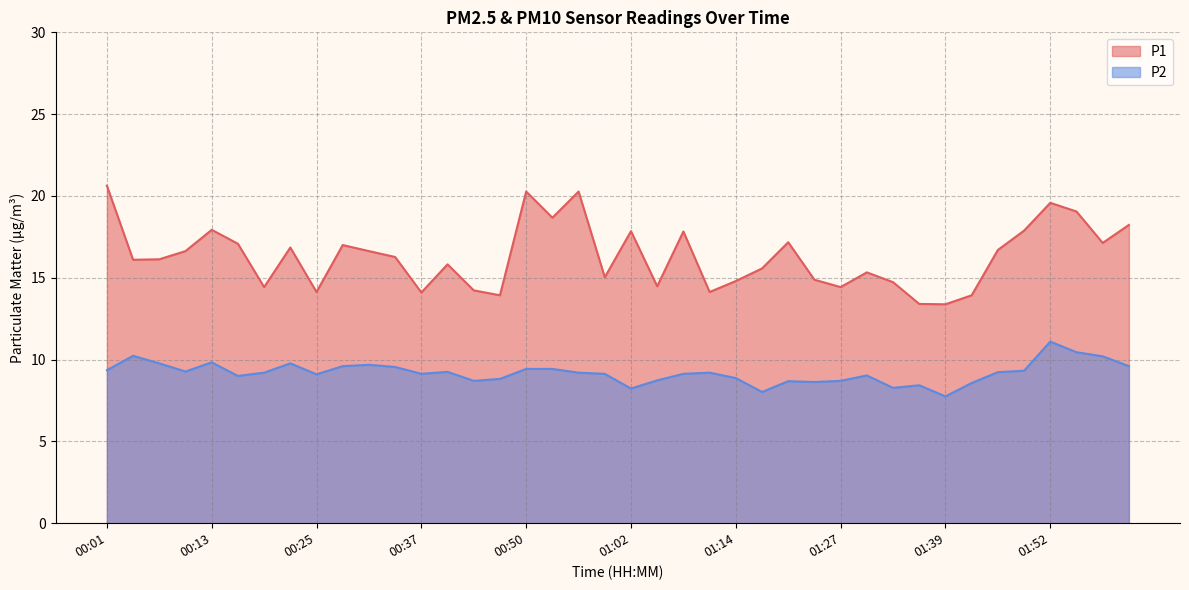

What is the sum of the P2 values at 00:47 and 00:19?

18.0